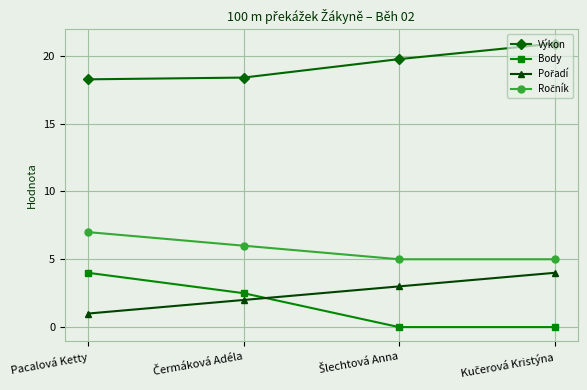

What is the label of the 1st point from the left?

Pacalová Ketty